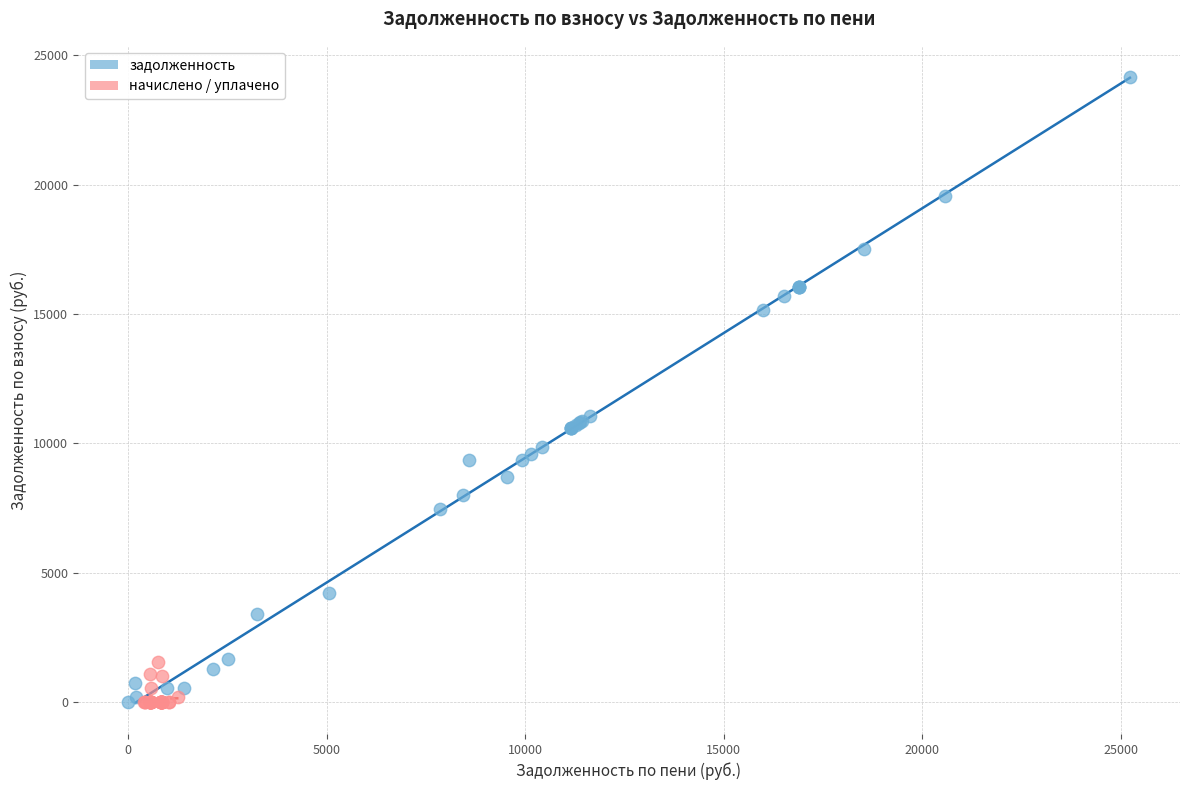

What are all the series names shown in the legend?

задолженность, начислено / уплачено